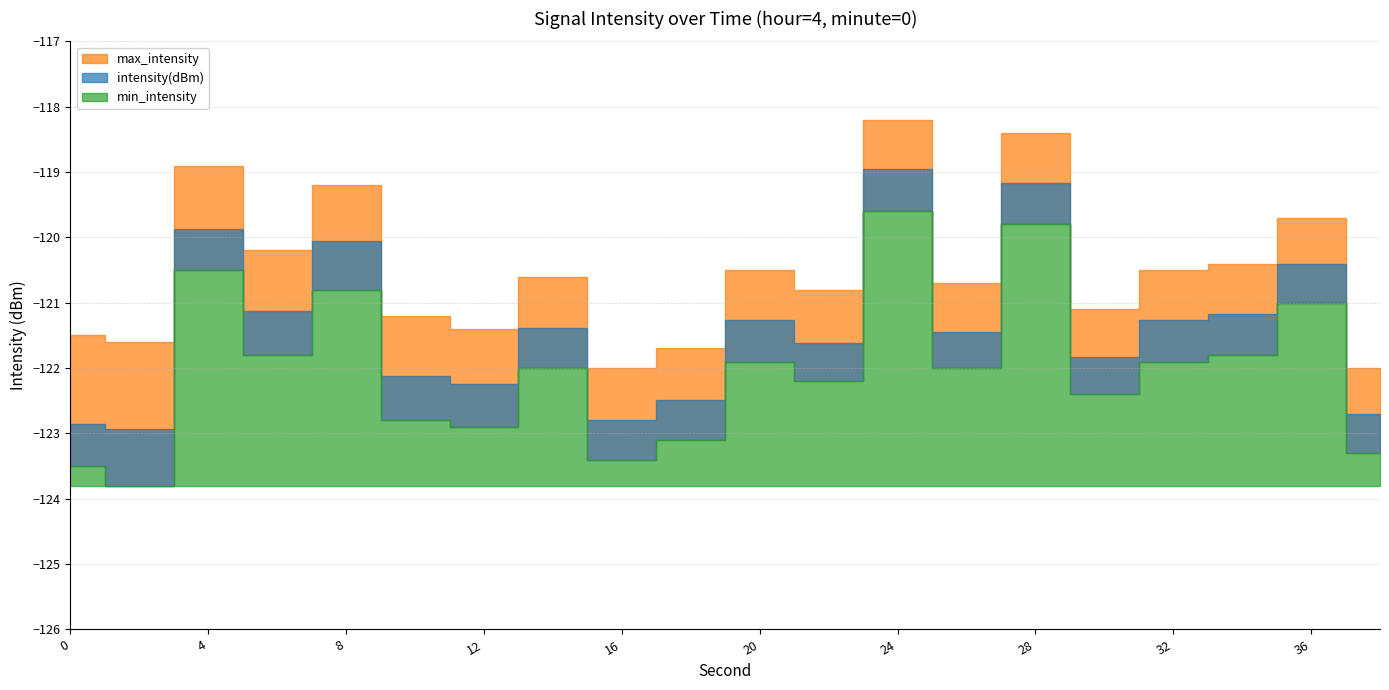

In min_intensity, how many points are higher than both neighbors (excluding endpoints)?

7